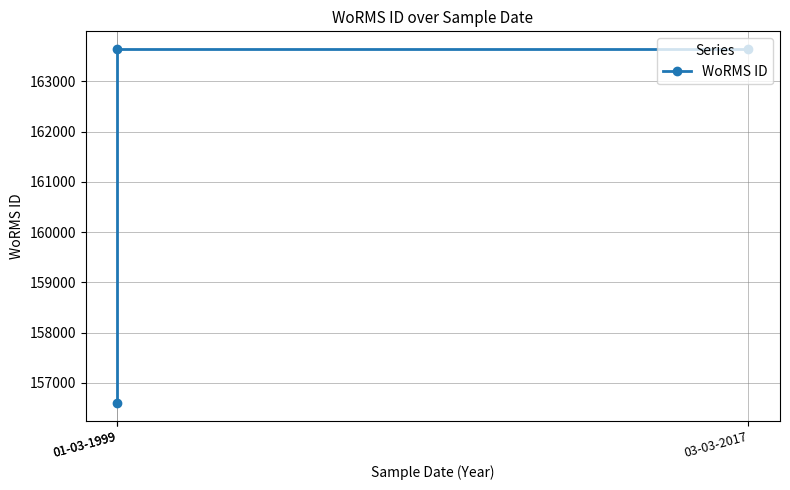

List the labels in order of value, smallest first.

01-03-1999, 01-03-1999, 03-03-2017